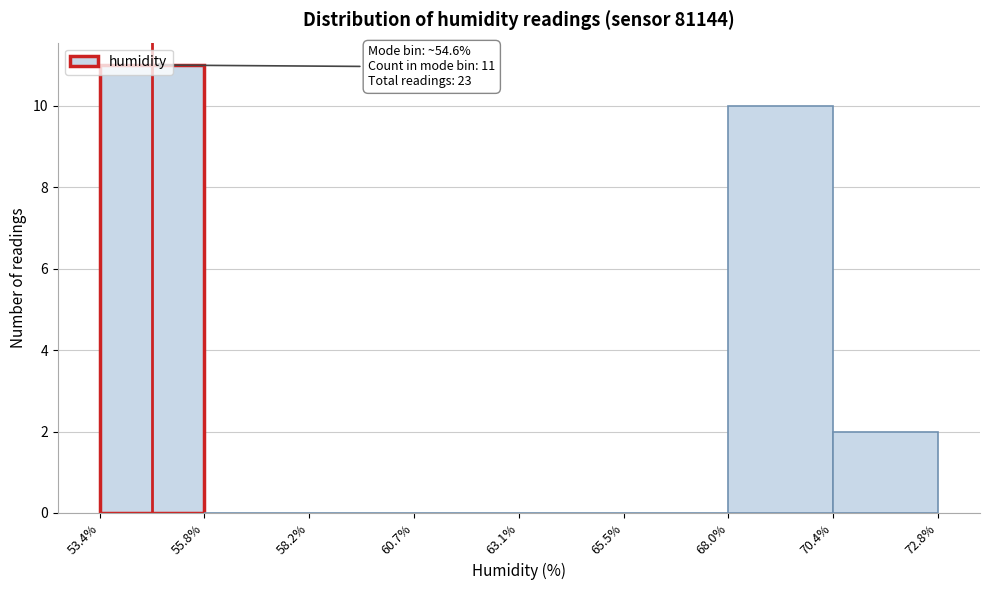

Which range on the x-axis has the tallest bar?

53.4% to 55.8%